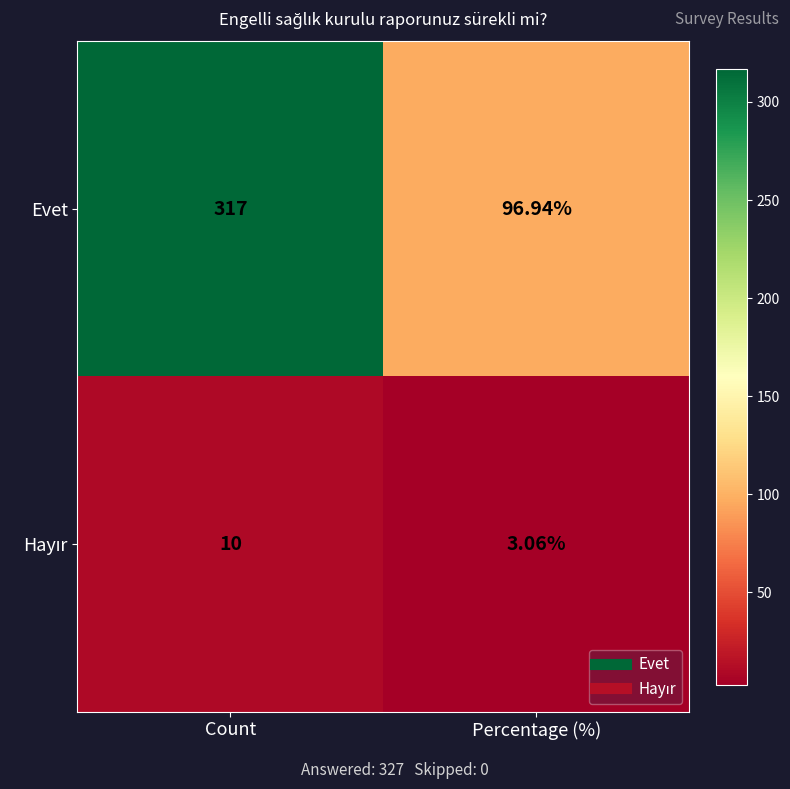

At which category is the sum across all series the highest?

Count